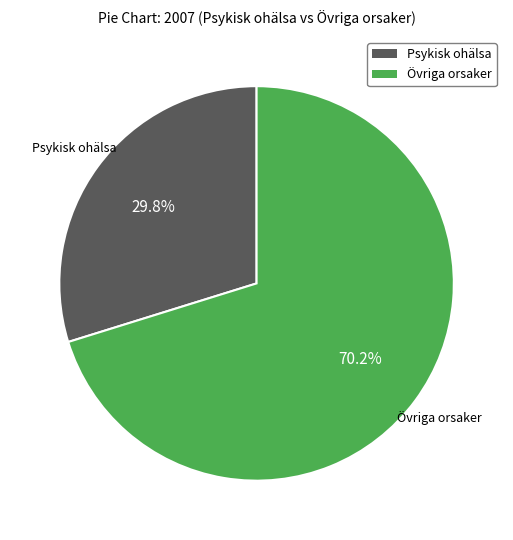

What percentage is NOT represented by Psykisk ohälsa?

70.2%